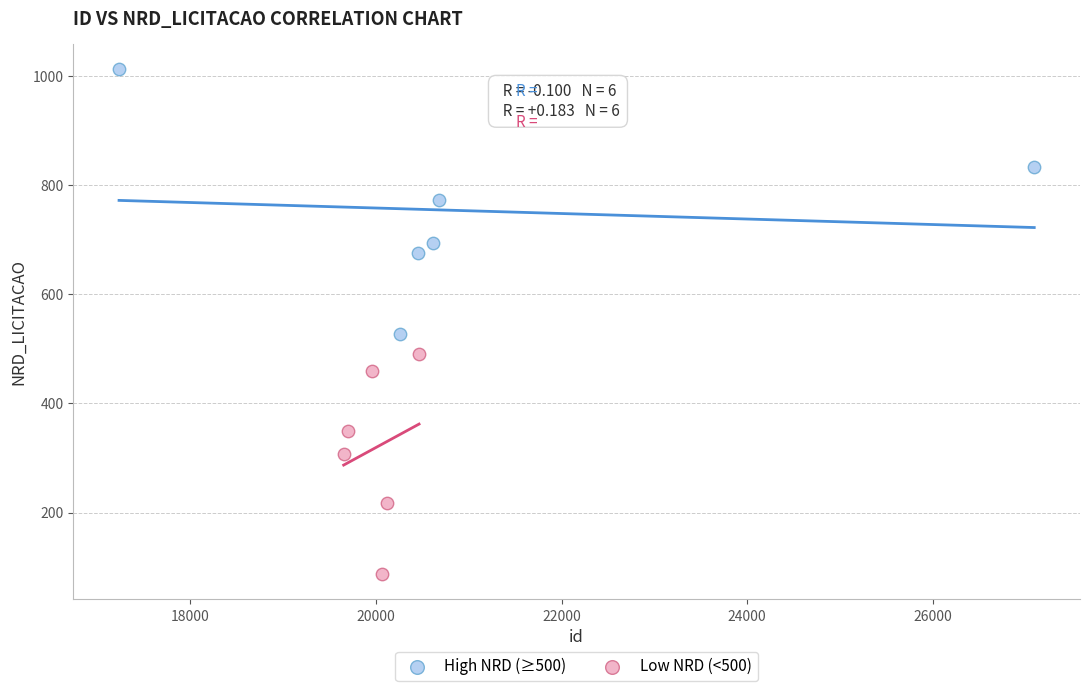

Which series has the largest Y range (max minus min)?

High NRD (≥500)